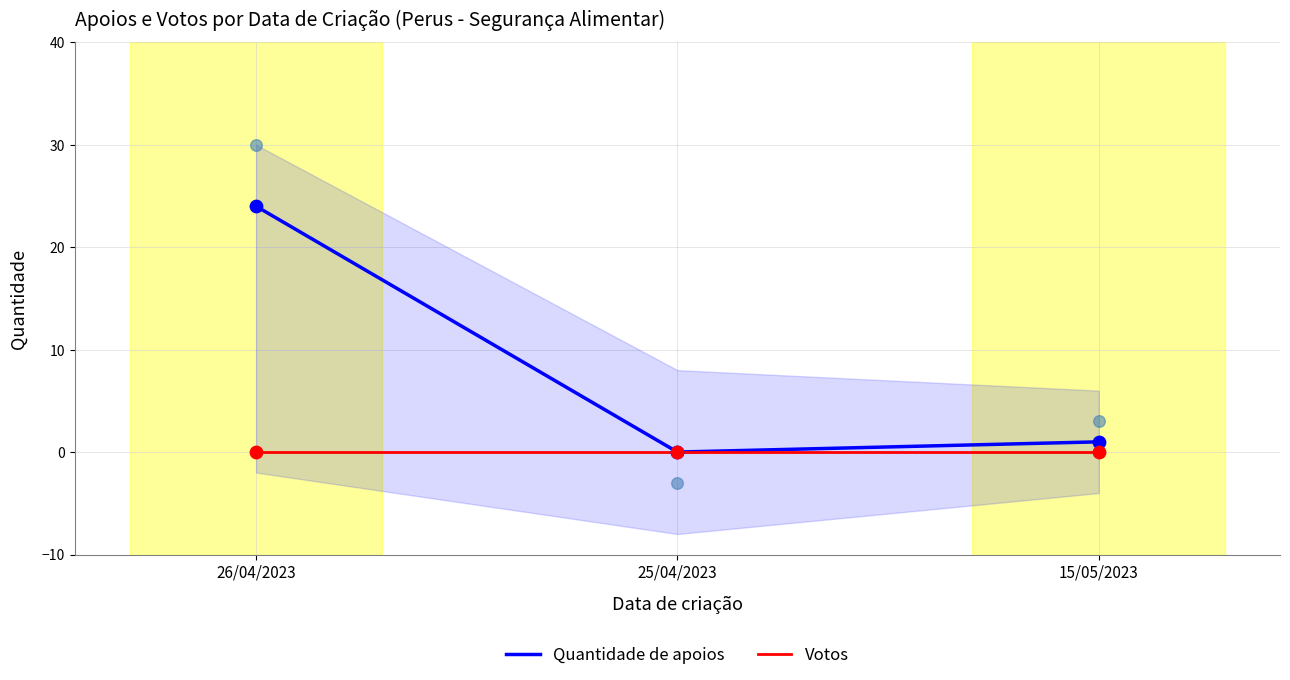

What are all the series names shown in the legend?

Quantidade de apoios, Votos